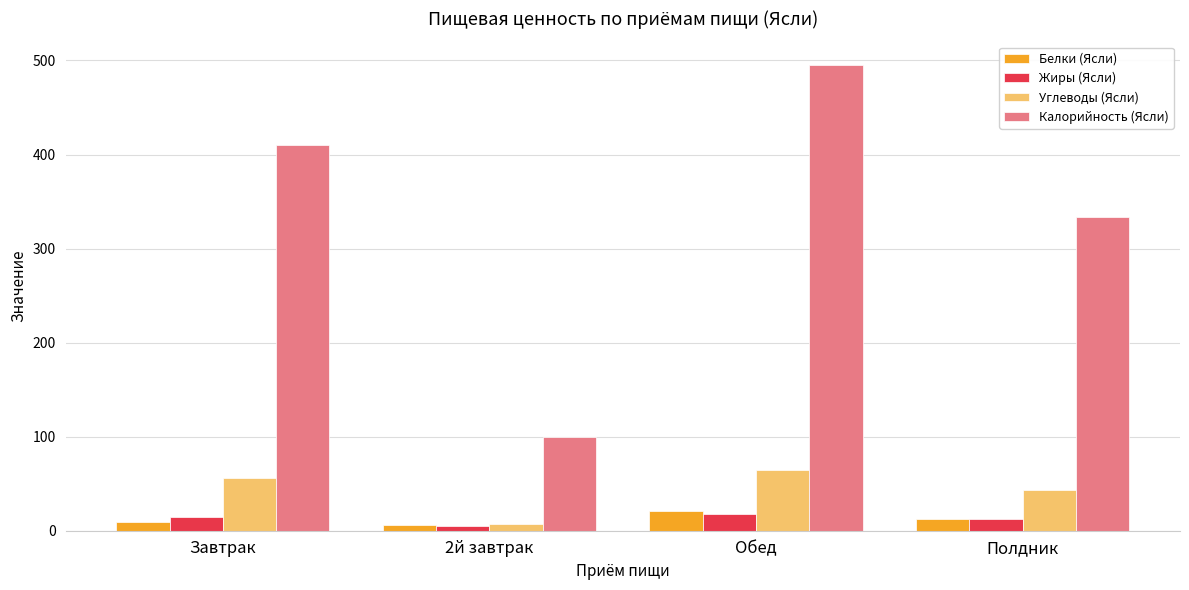

What is the maximum value for Калорийность (Ясли)?

495.6